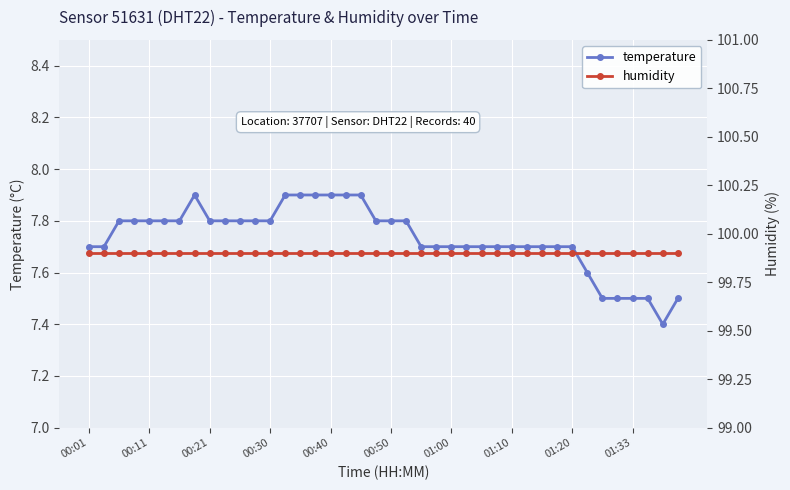

What is the maximum value for humidity?

99.9